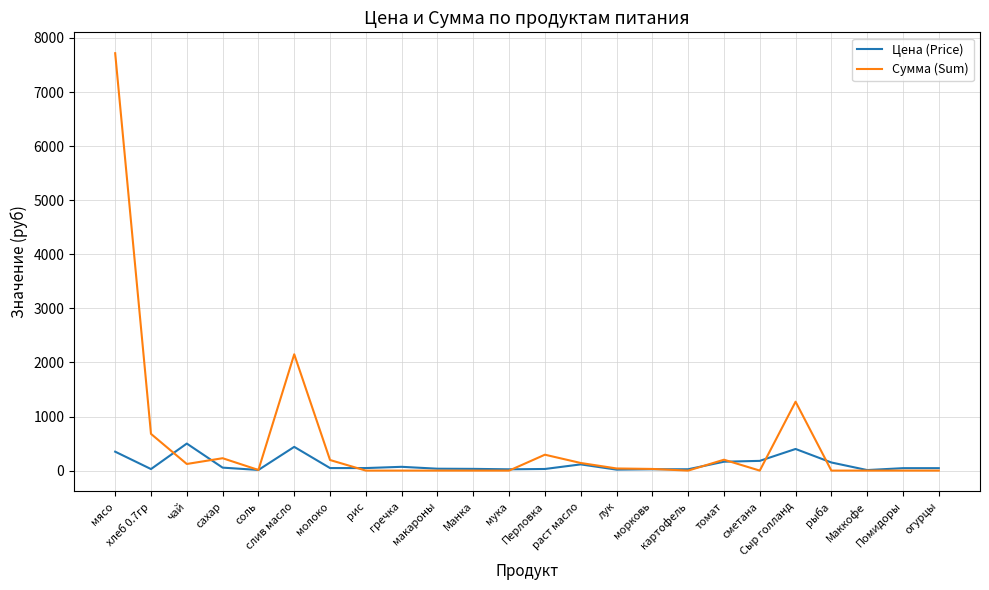

Rank the series by their maximum value, from highest to lowest.

Сумма (Sum), Цена (Price)